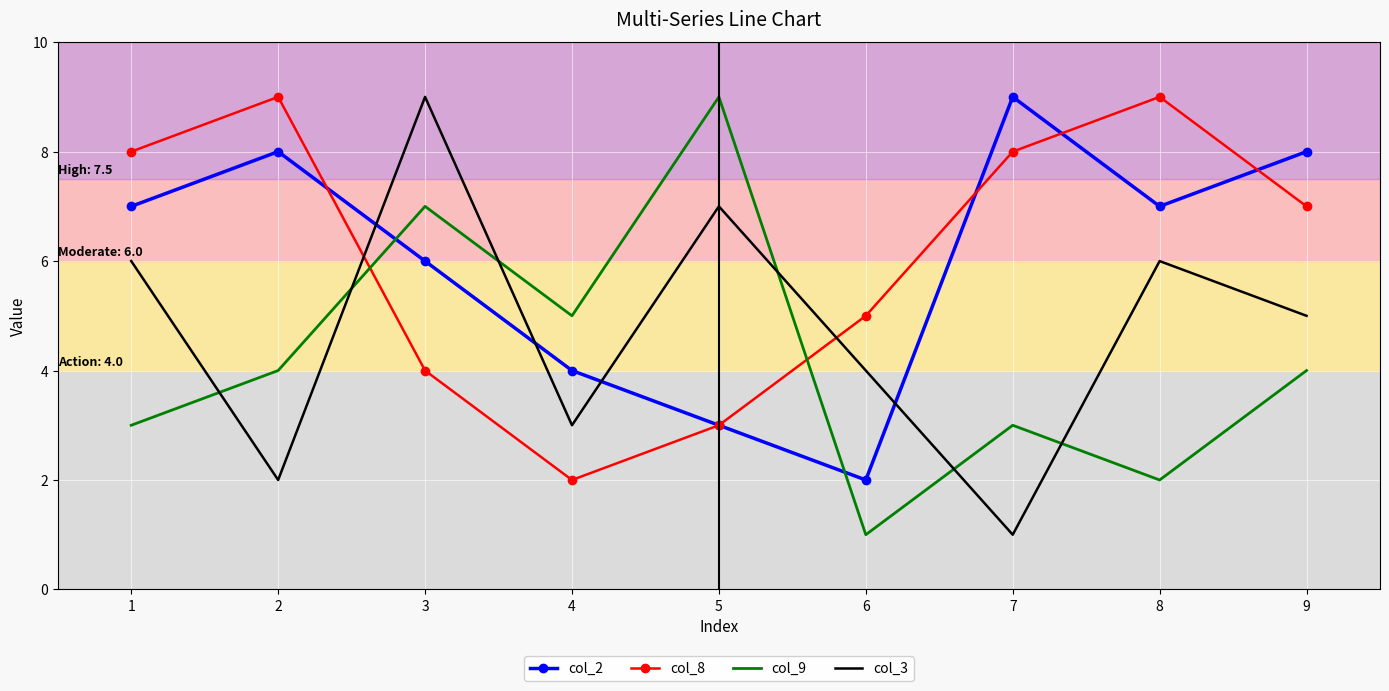

Which series changed the most between 4 and 9?

col_8